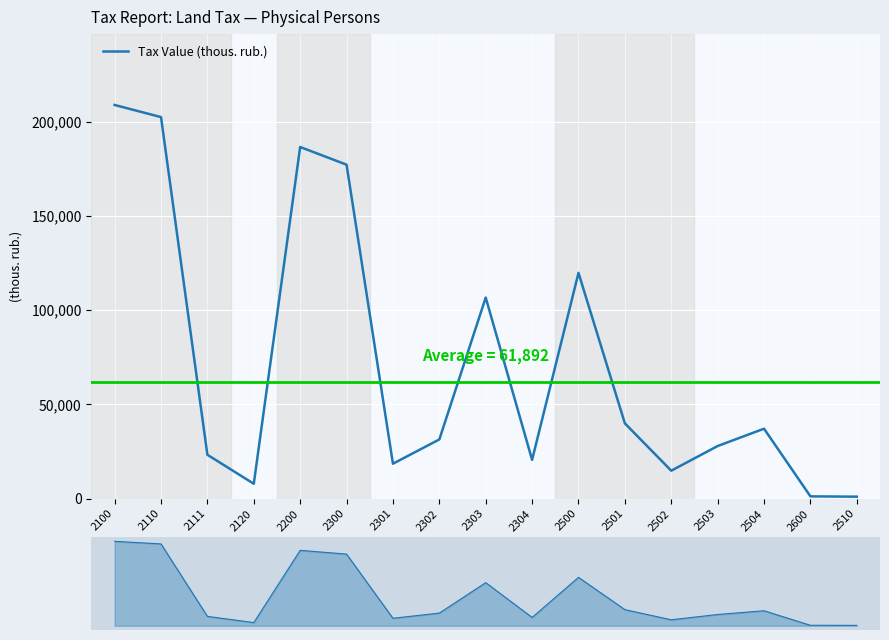

Rank the categories by value from lowest to highest.

2510, 2600, 2120, 2502, 2301, 2304, 2111, 2503, 2302, 2504, 2501, 2303, 2500, 2300, 2200, 2110, 2100